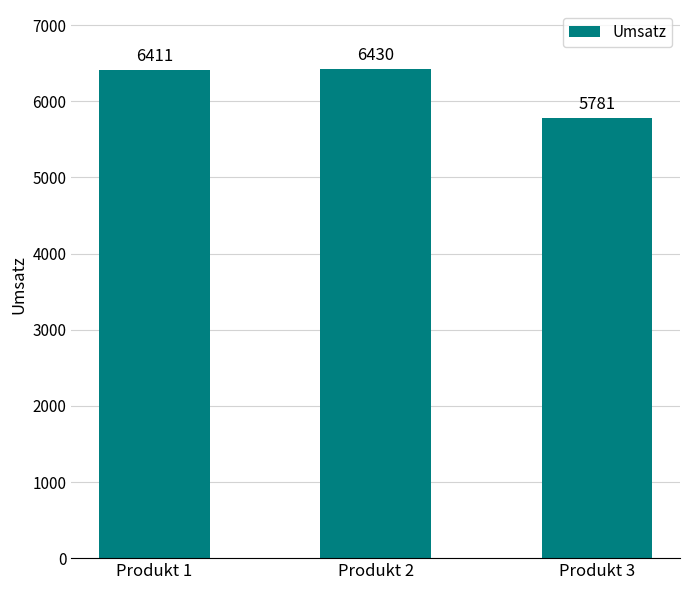

What is the difference between the maximum and second lowest values?

19